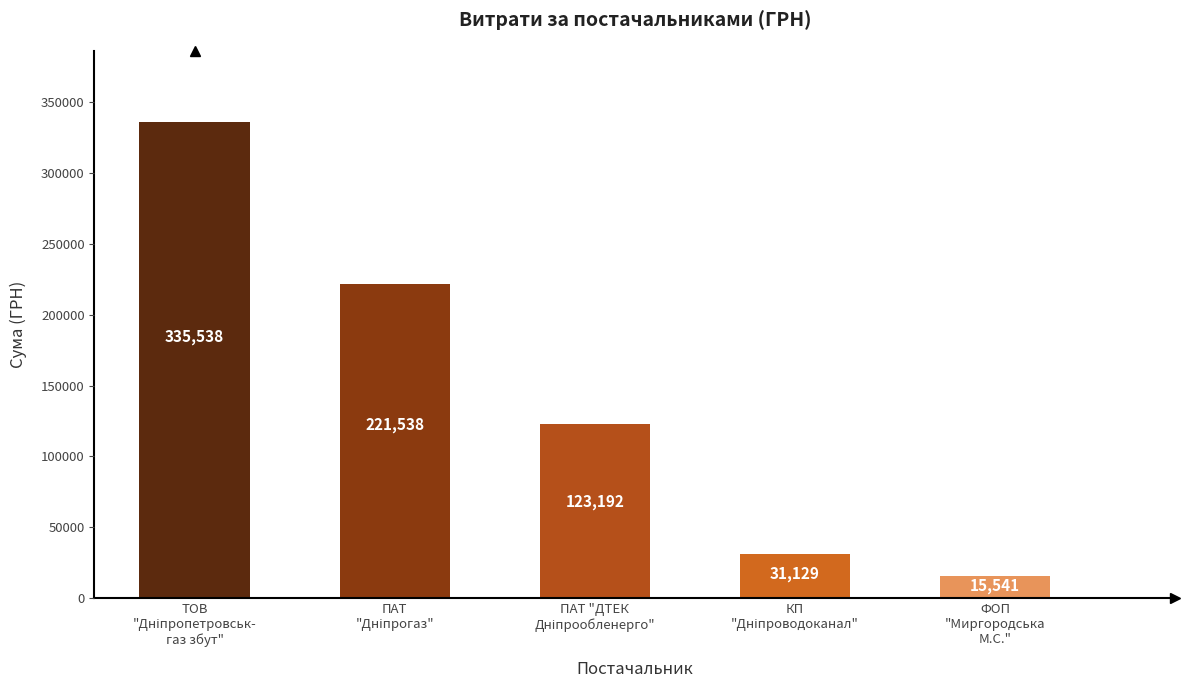

Which label corresponds to the smallest value in the chart?

ФОП
"Миргородська
М.С."